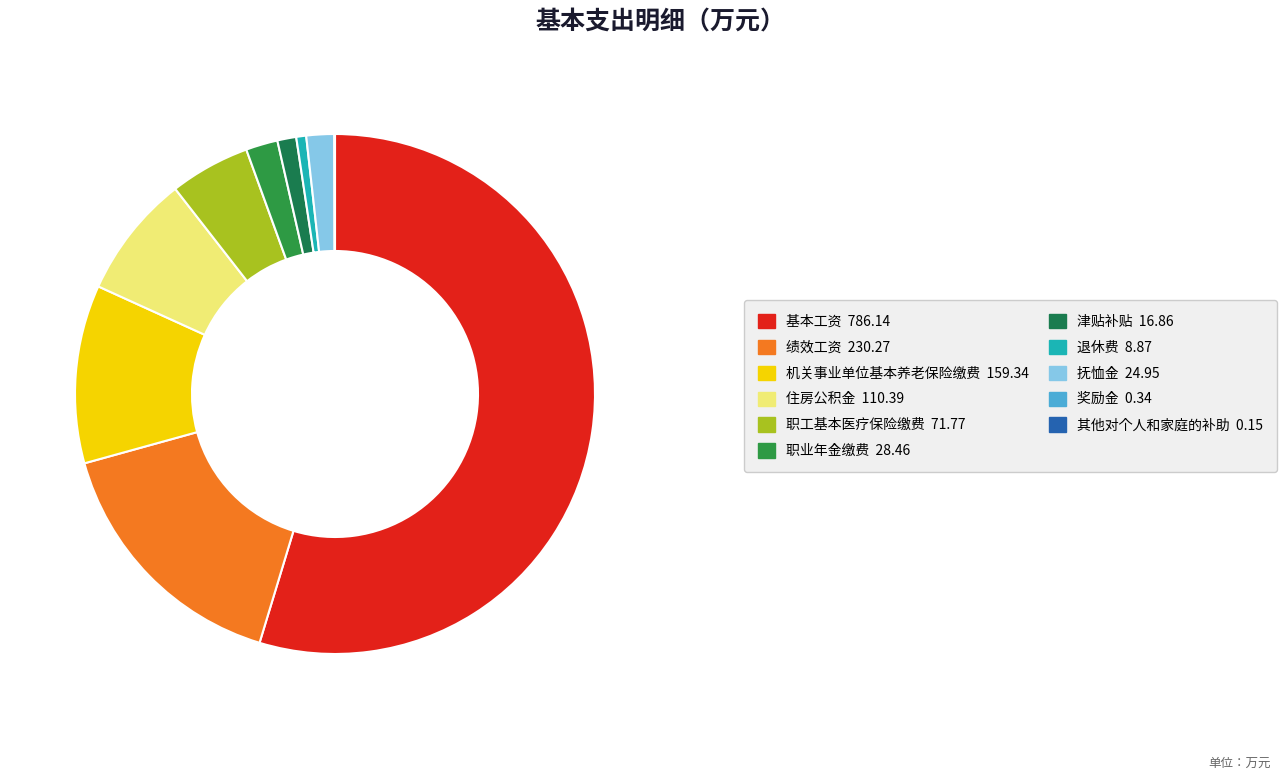

To the nearest percent, what is the difference between the 津贴补贴 and 职业年金缴费 slice percentages?

1%